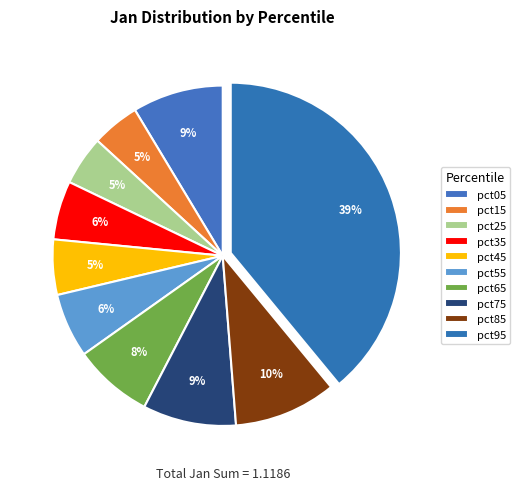

To the nearest percent, what percentage of the pie is pct15?

5%